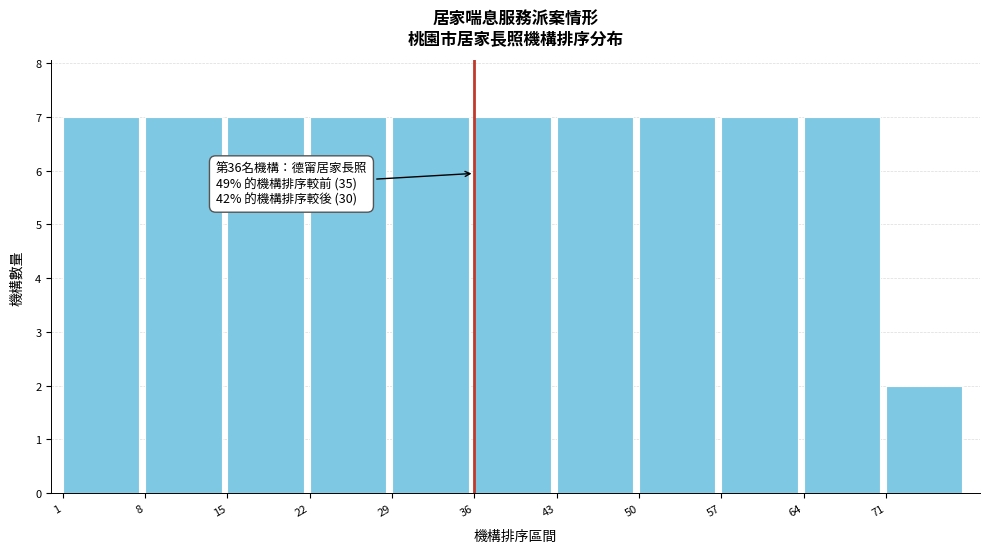

Reading left to right, transcribe all the data shown in this chart.

7	7	7	7	7	7	7	7	7	7	2